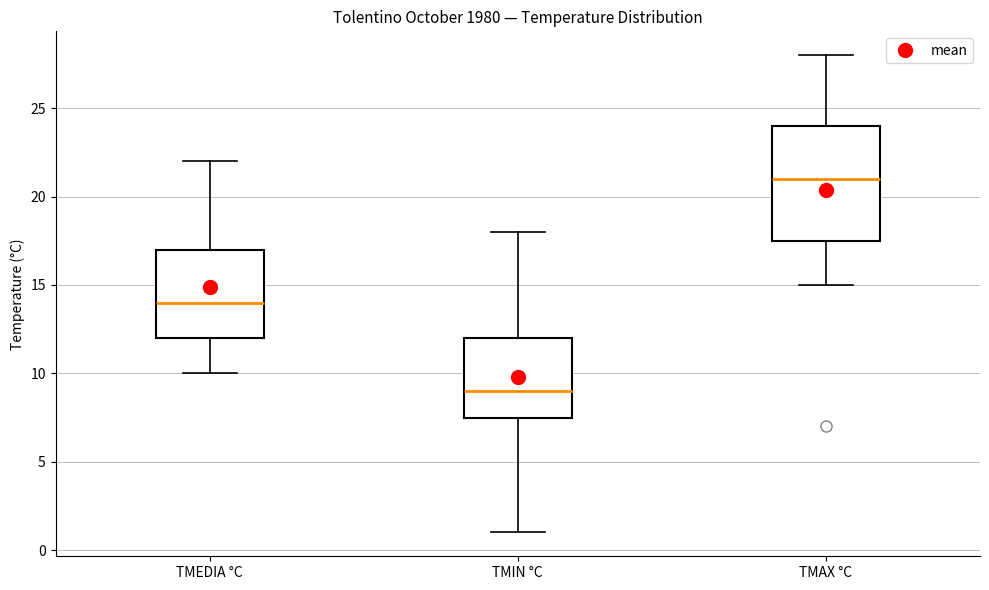

Comparing the boxes themselves (not the whiskers), which one is the tallest?

TMAX °C